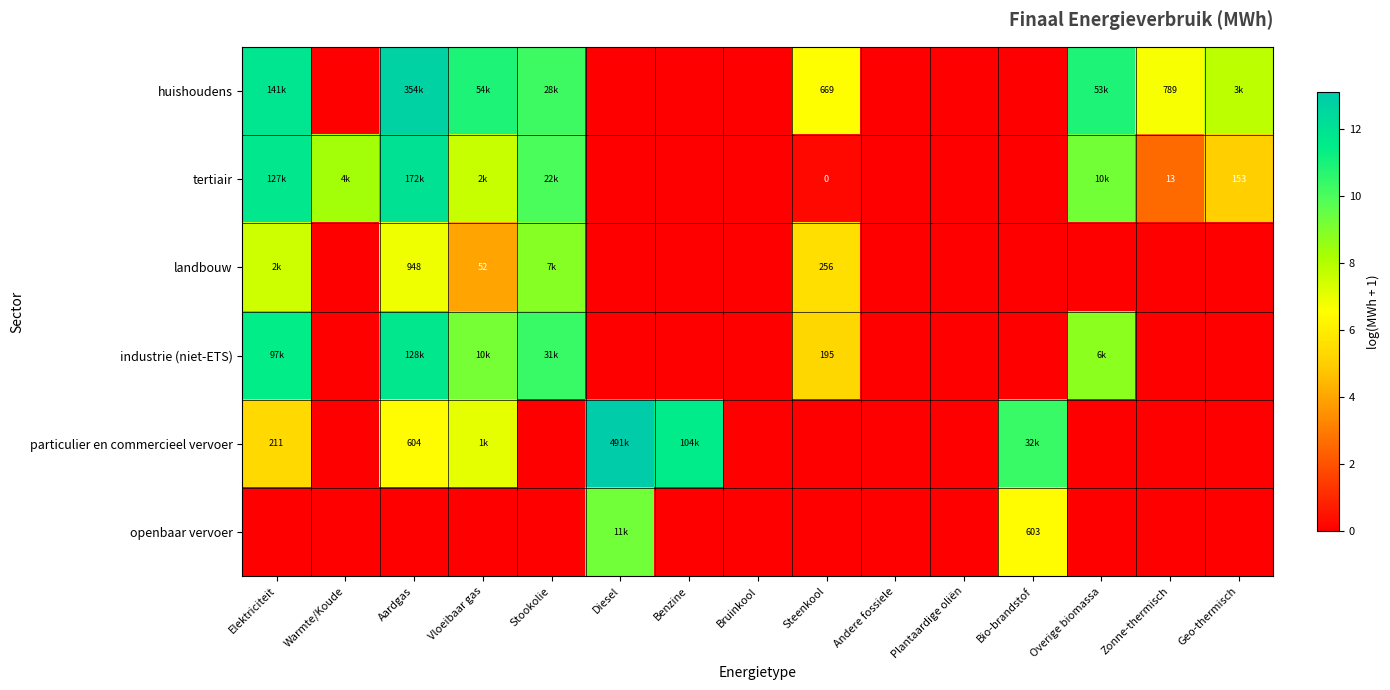

What is the difference between the landbouw values at Vloeibaar gas and Stookolie?

4.9